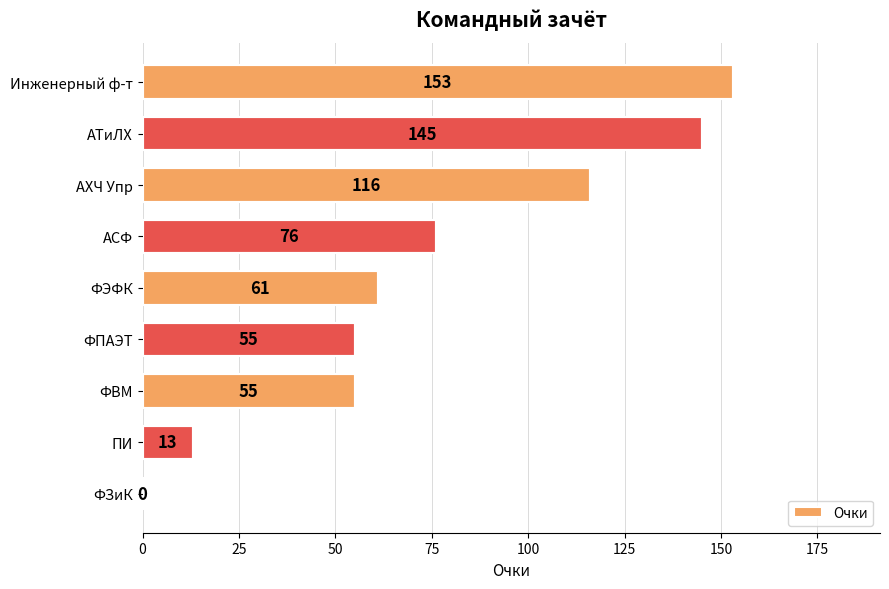

What is the sum of all values?

674